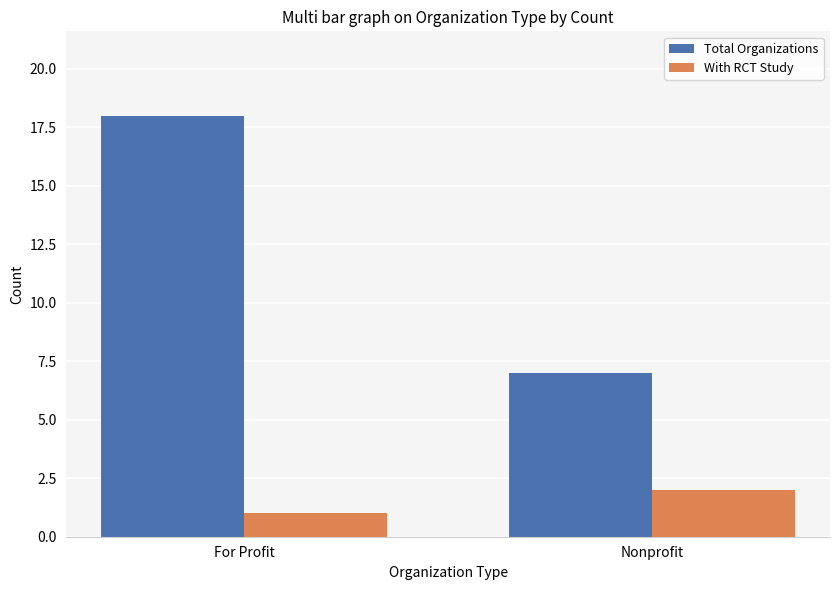

Which series has the largest total across all categories?

Total Organizations